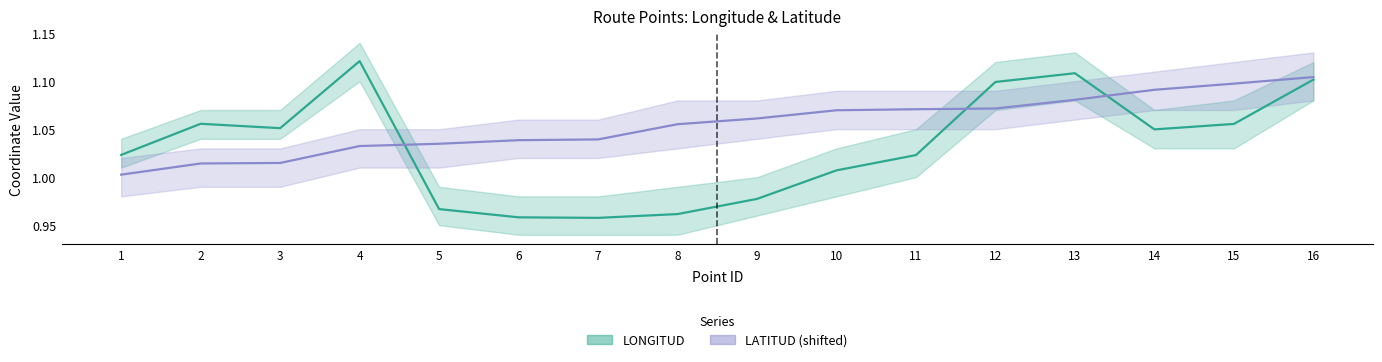

What is the sum of the LONGITUD values at 2 and 6?

2.0